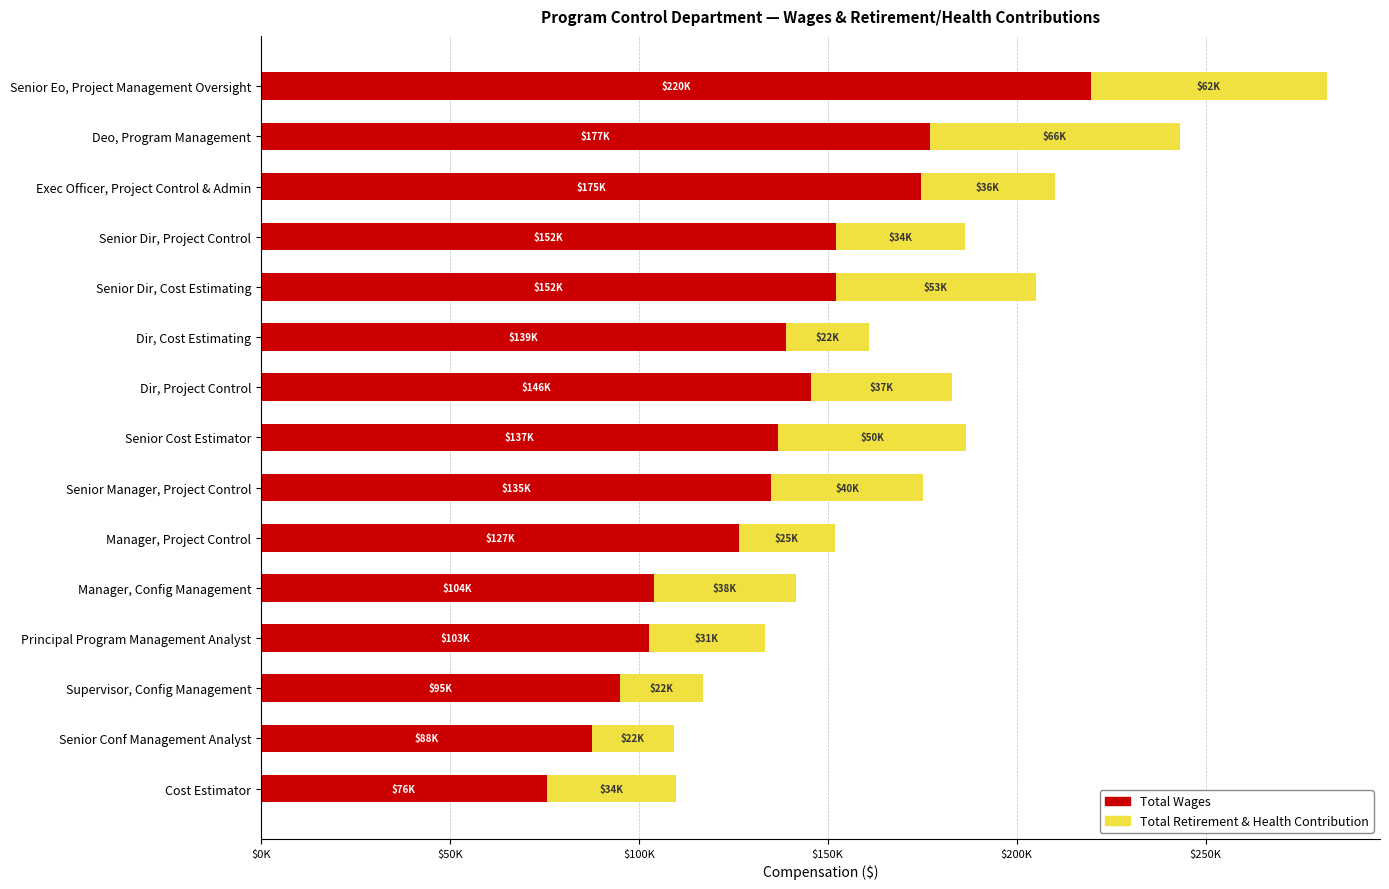

What are all the series names shown in the legend?

Total Wages, Total Retirement & Health Contribution